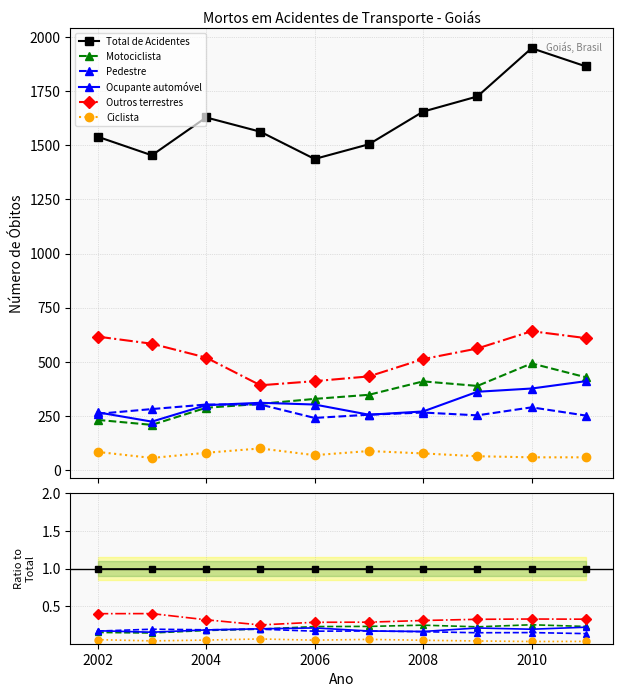

True or false: Outros terrestres and Motociclista intersect in this chart.

False